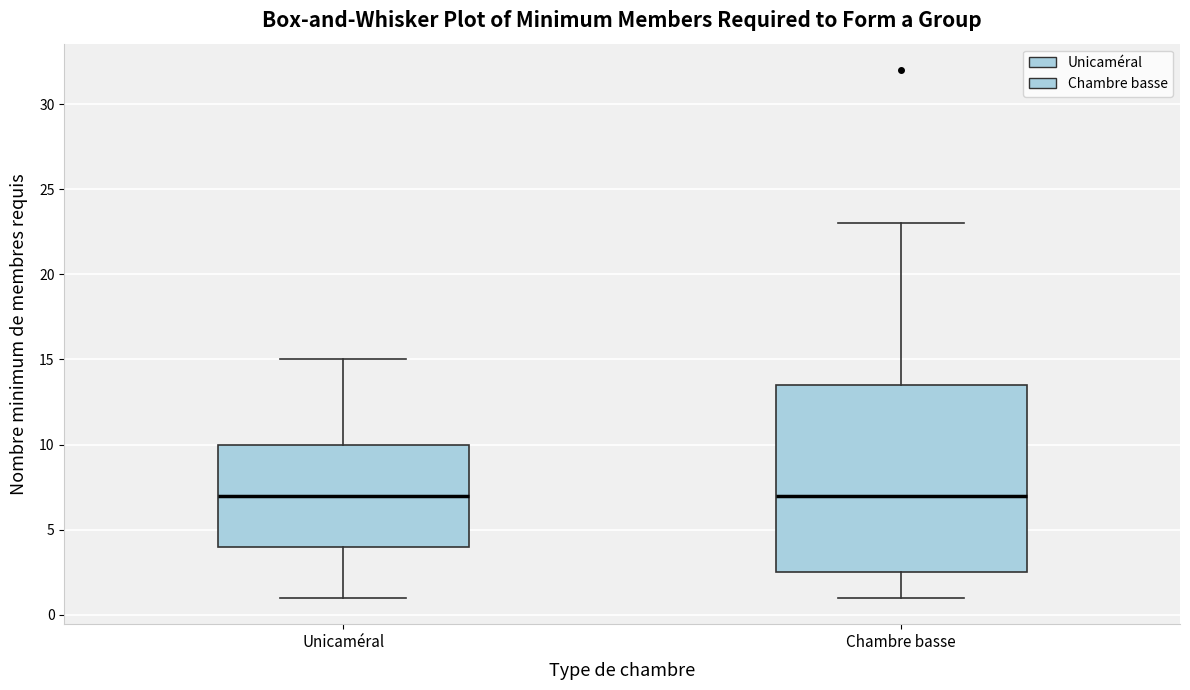

Where does the lower whisker of the box for Chambre basse end on the y-axis? The values are not printed on the chart, so give them approximately, as read against the axis.

1.0